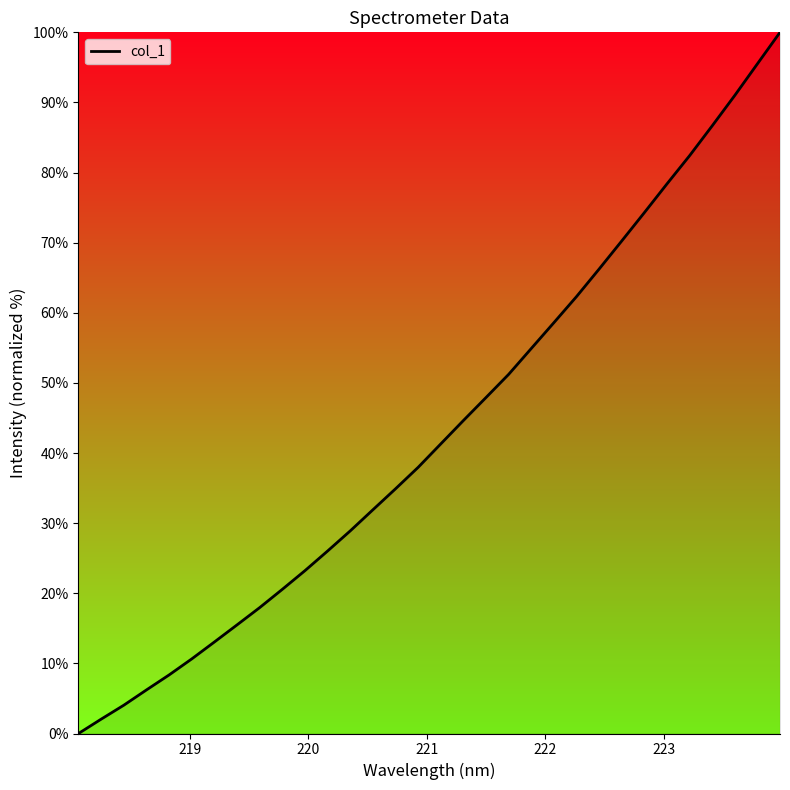

How many values are below 41?

16